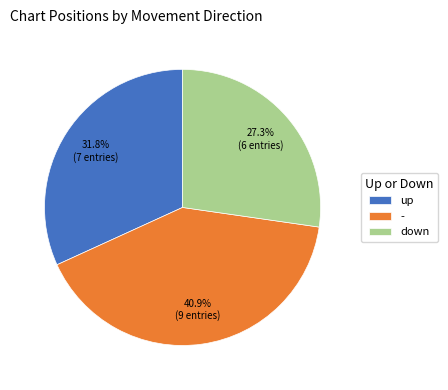

What percentage is the - slice, to the nearest percent?

41%